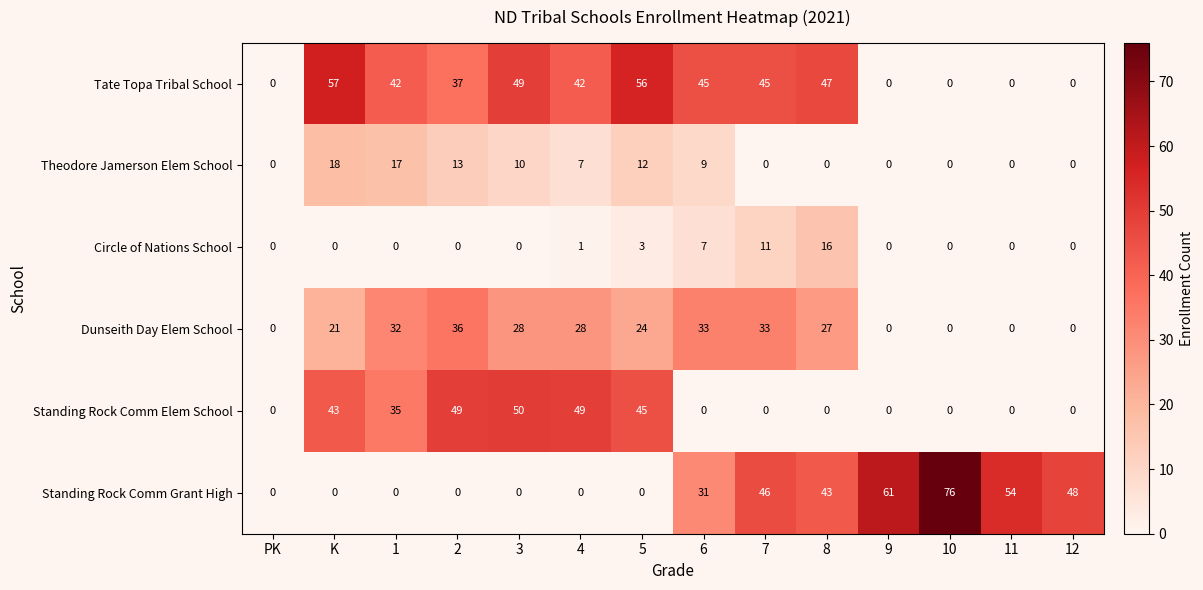

Which series has the largest total across all categories?

Tate Topa Tribal School